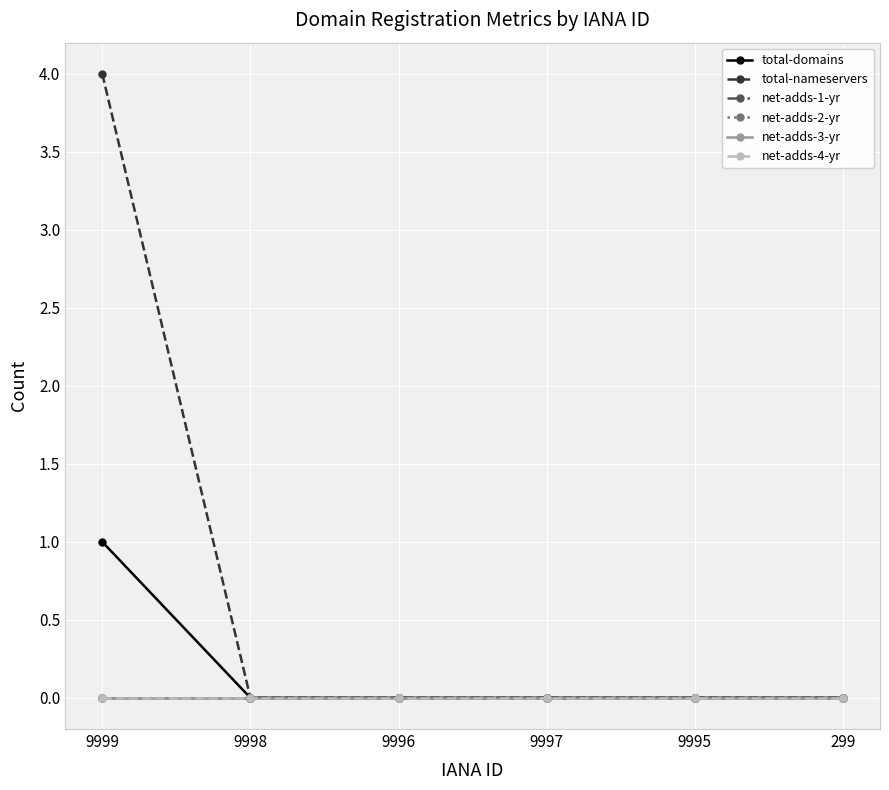

Does the chart have visible grid lines?

Yes